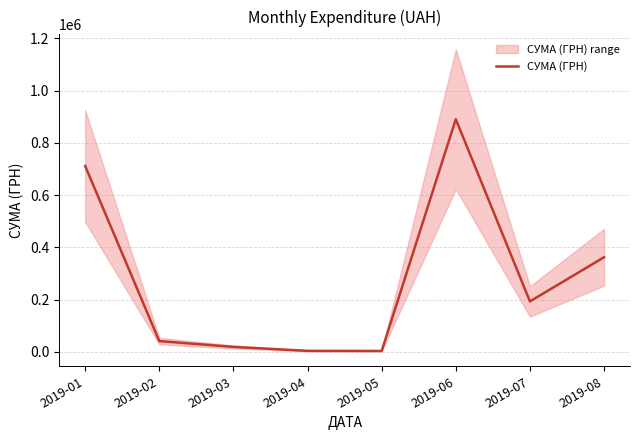

List the labels in order of value, largest first.

2019-06, 2019-01, 2019-08, 2019-07, 2019-02, 2019-03, 2019-04, 2019-05